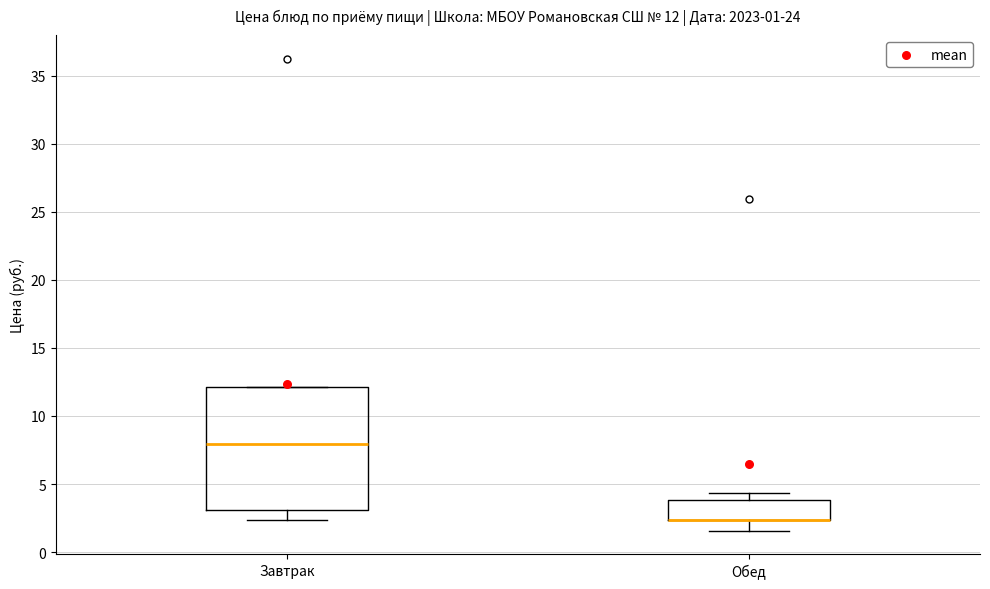

Which box is the tallest, from its lower edge to its upper edge?

Завтрак